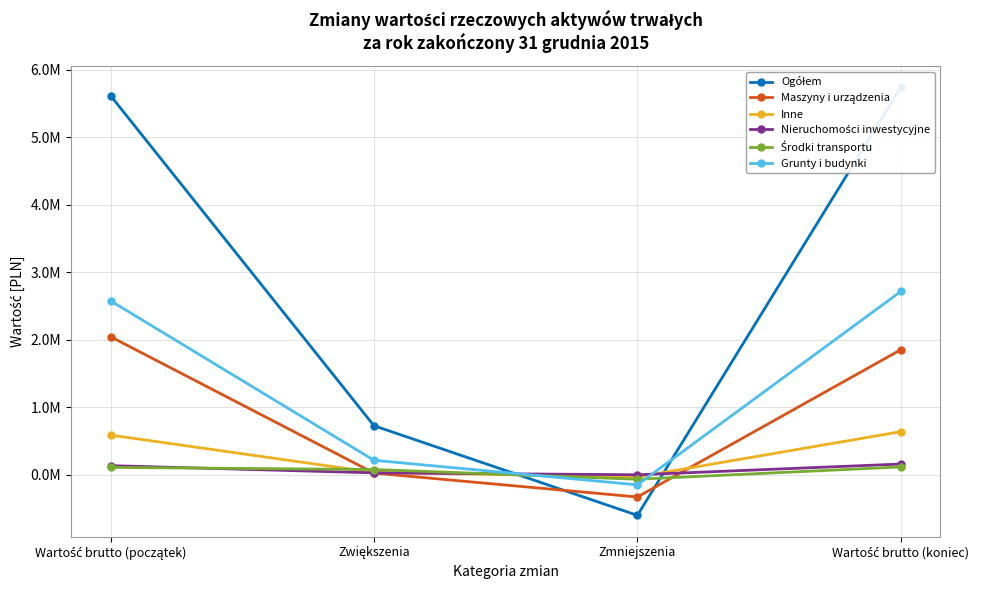

Is it true that Środki transportu equals 71744 at Wartość brutto (koniec)?

False